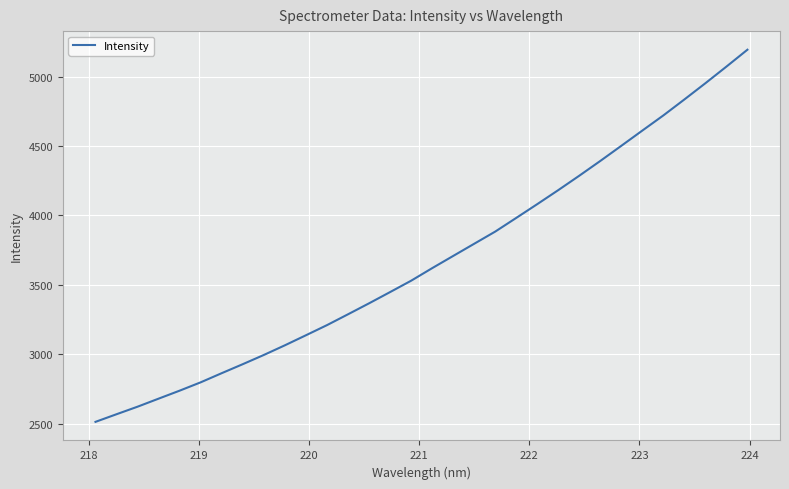

What is the greatest value displayed?

5194.2